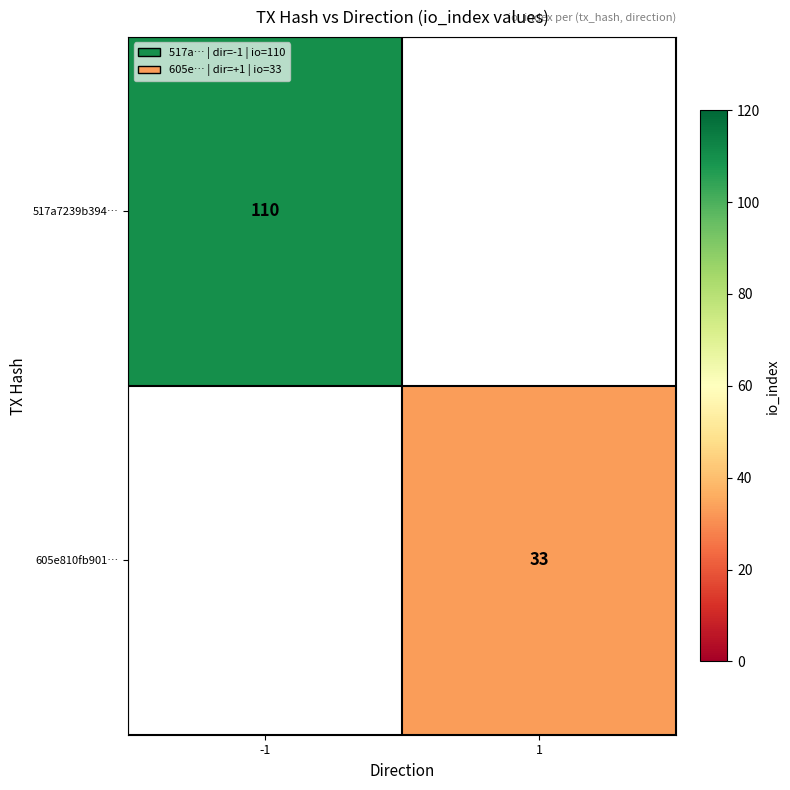

The 605e810fb901… series shows 47 at 1. True or false?

False